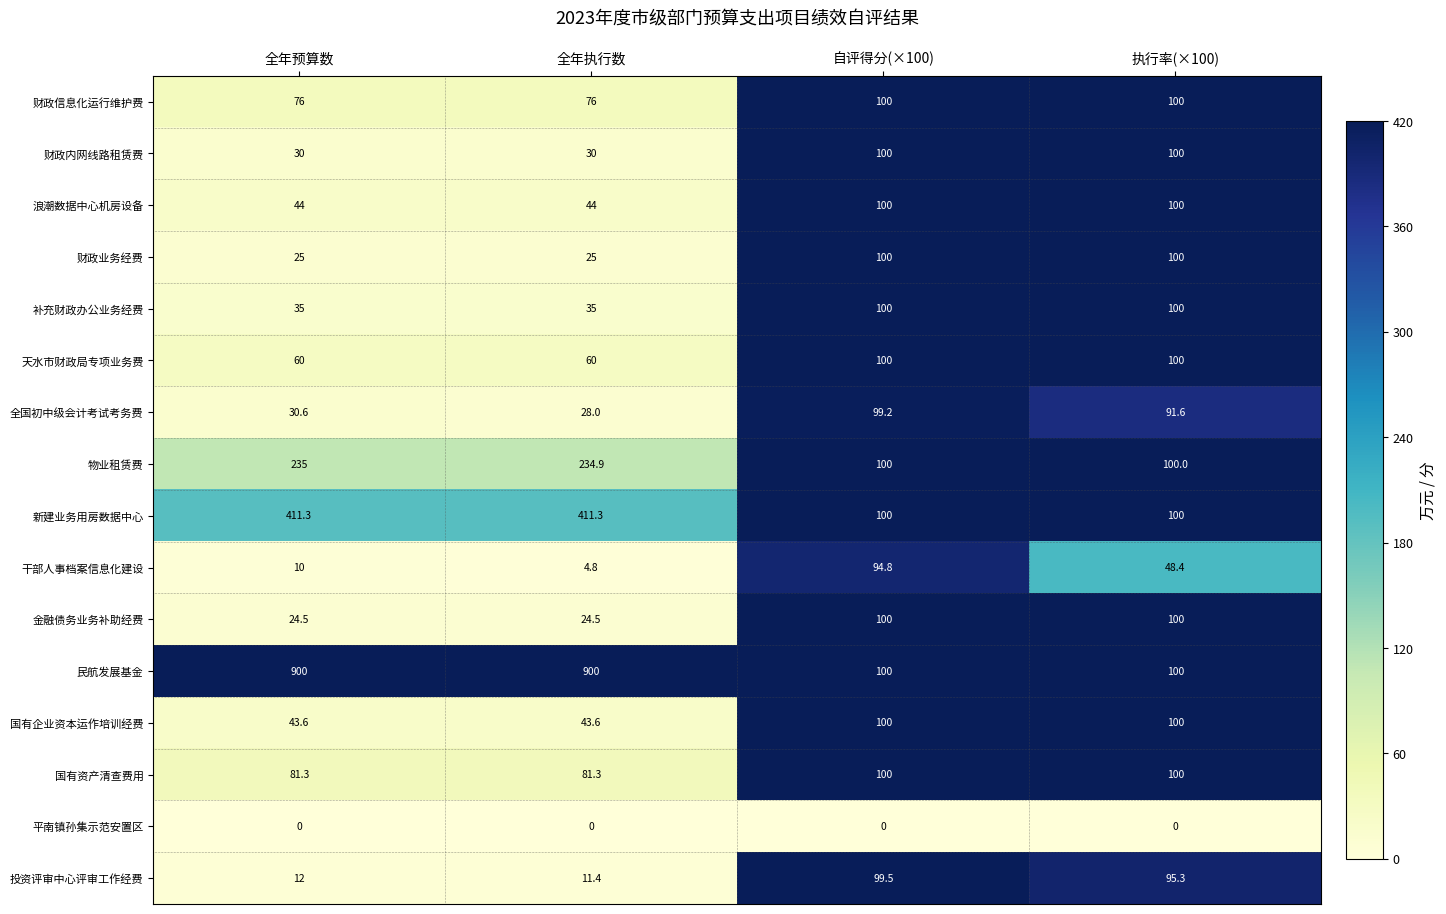

What is the spread (max minus min) of values at 全年预算数?

900.0